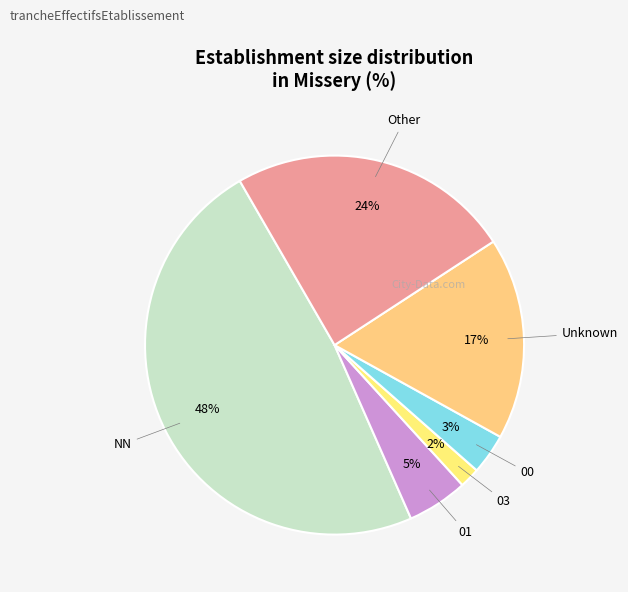

How many segments does this pie chart have?

6